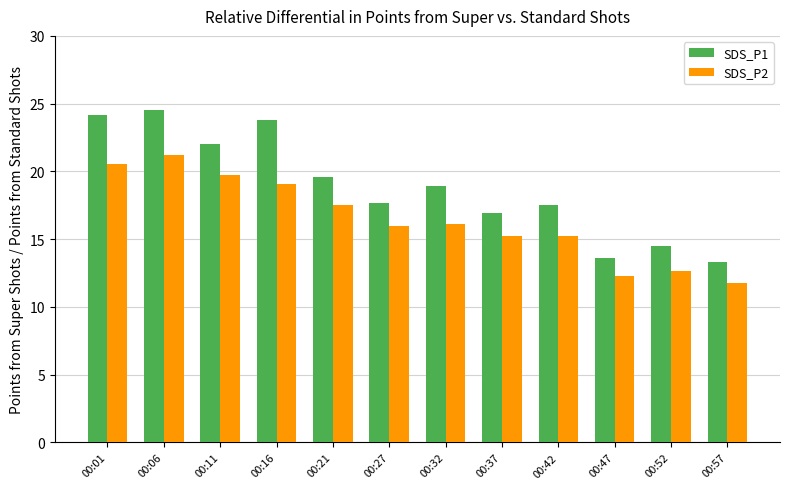

What is the greatest value displayed?

24.6